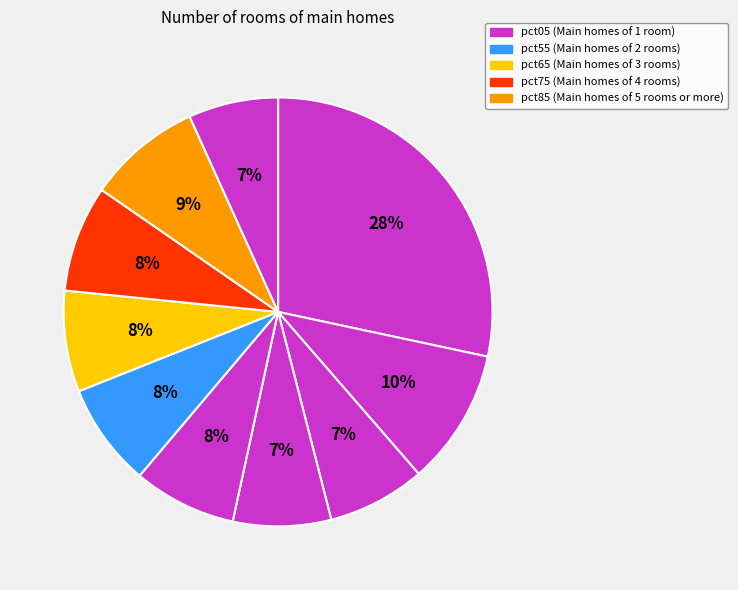

How many segments does this pie chart have?

10